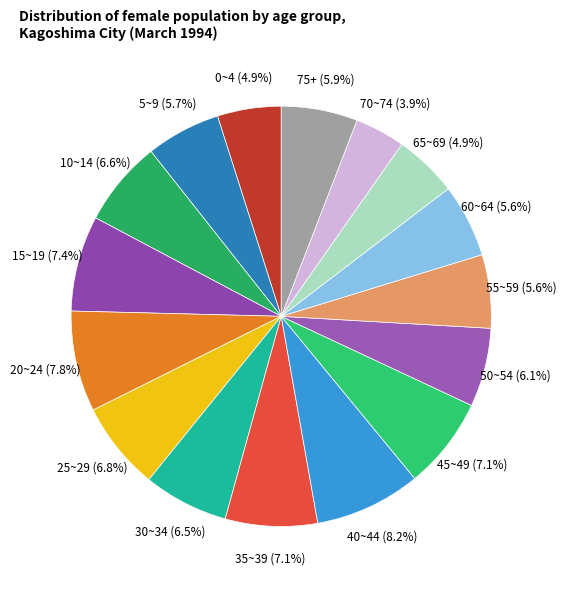

To the nearest percent, what percentage of the pie is 65~69?

5%